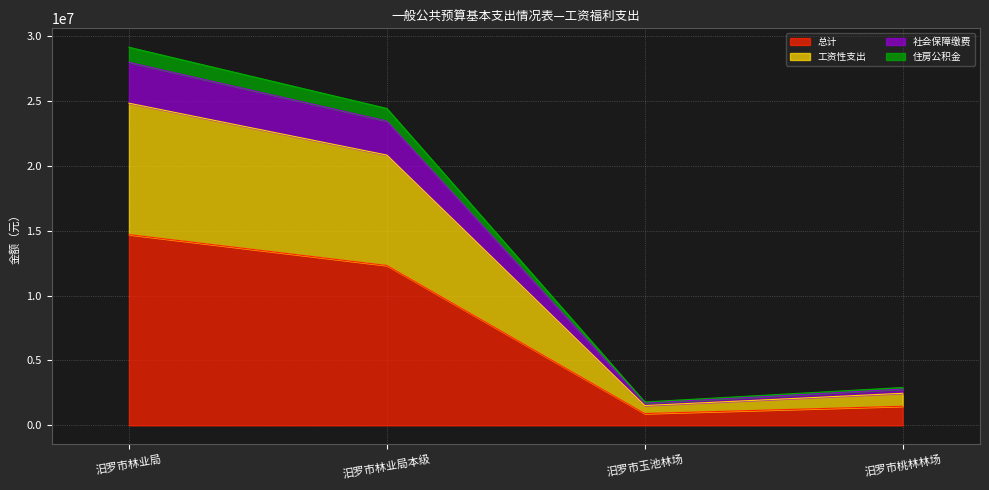

At which label does 总计 reach its peak?

汨罗市林业局